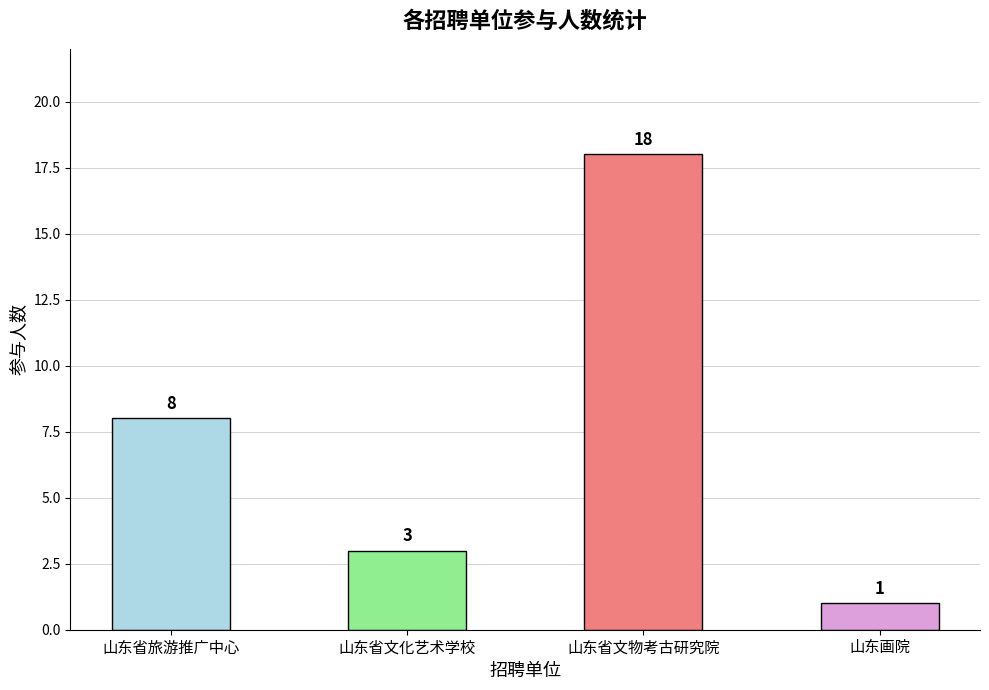

List the labels in order of value, largest first.

山东省文物考古研究院, 山东省旅游推广中心, 山东省文化艺术学校, 山东画院